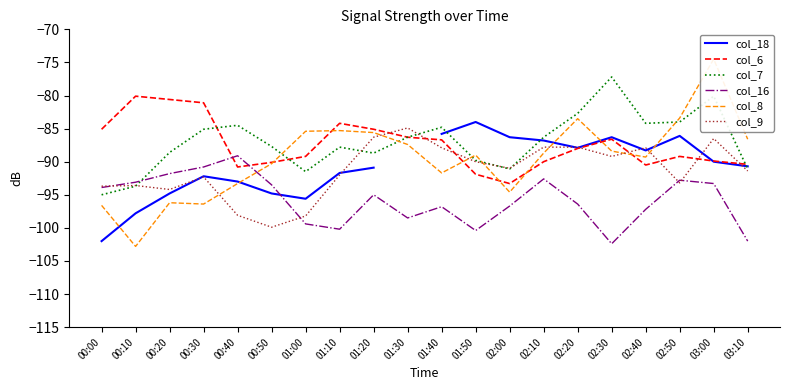

Is the value of col_7 at 03:00 greater than the value of col_8 at 01:10?

Yes